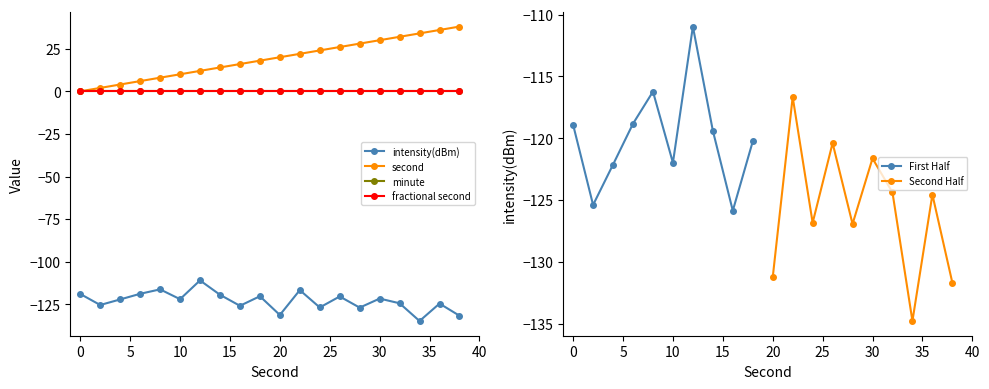

Which series has the widest spread of values?

second